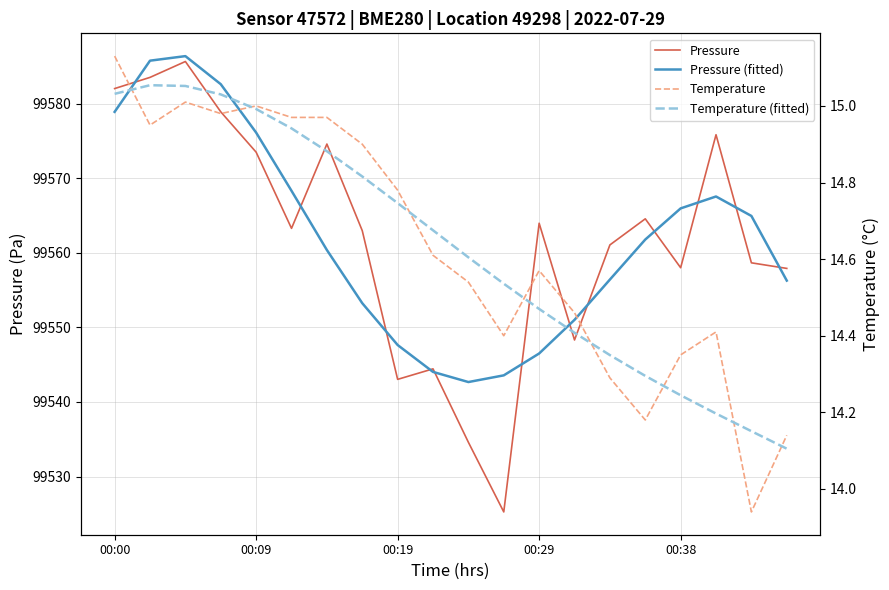

What is the value of the Pressure point at the 15th from the left?

99561.1